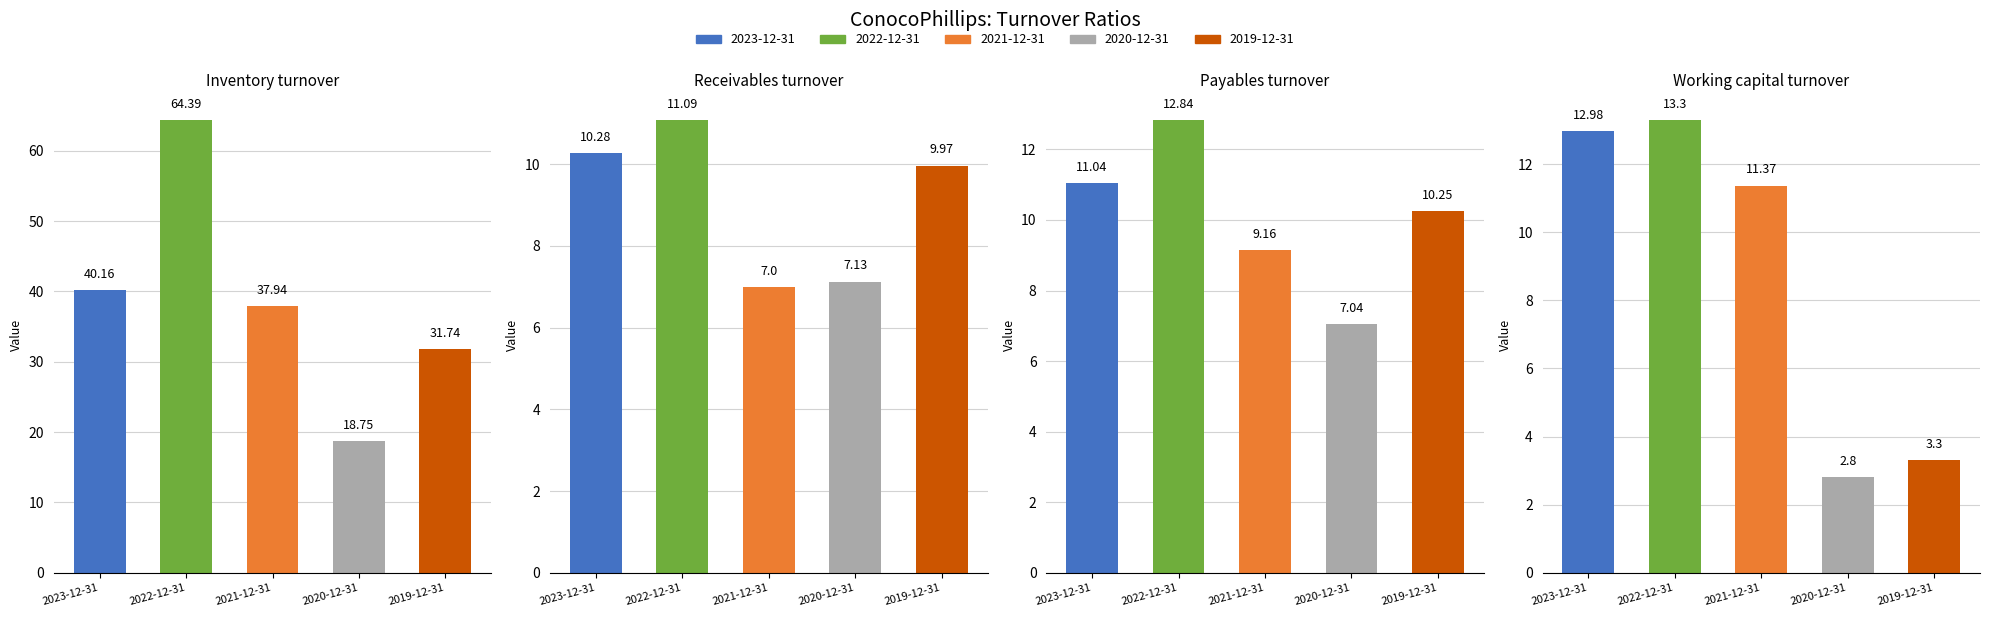

Rank the categories by 2023-12-31 value from lowest to highest.

Receivables turnover, Payables turnover, Working capital turnover, Inventory turnover